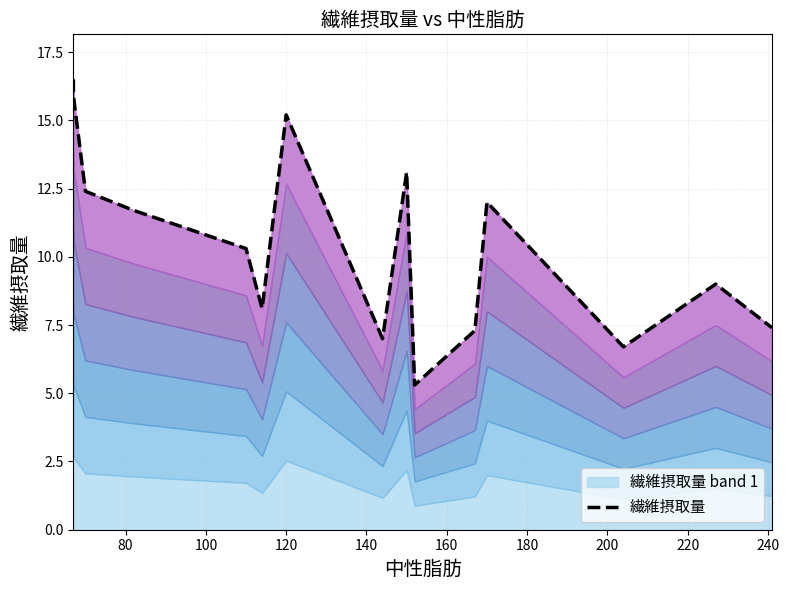

How many interior local valleys (lower than both neighbors) does the data have?

4